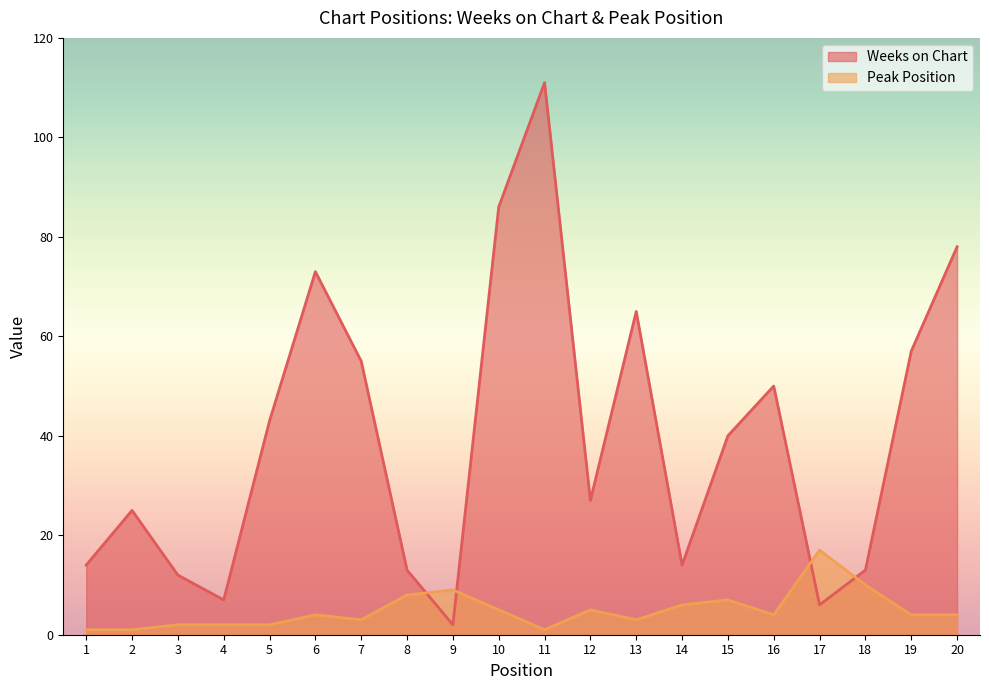

True or false: Peak Position has more than 1 interior local peaks.

True